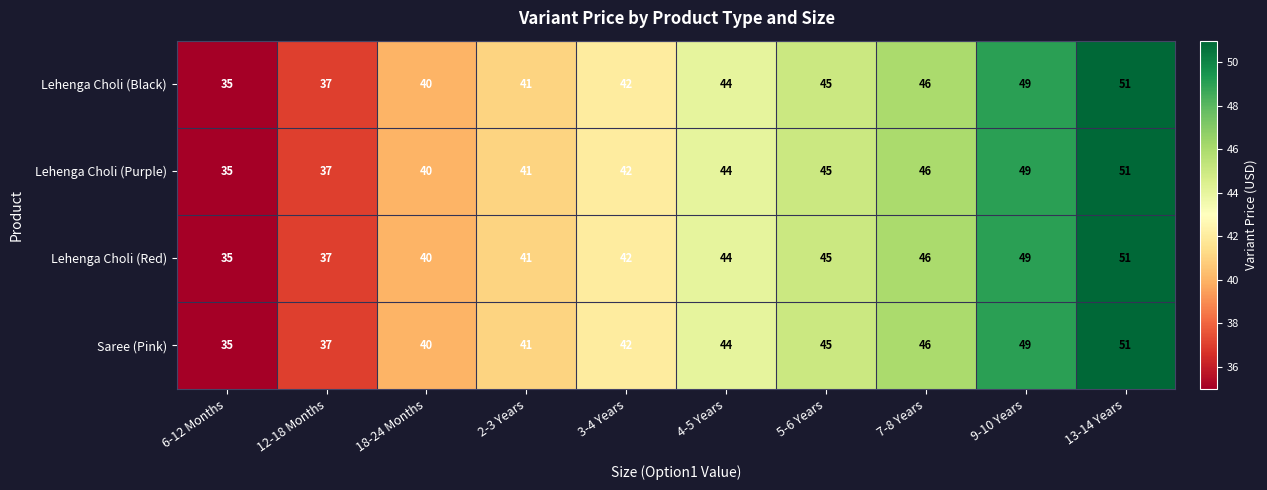

What is the total value across all series at 2-3 Years?

164